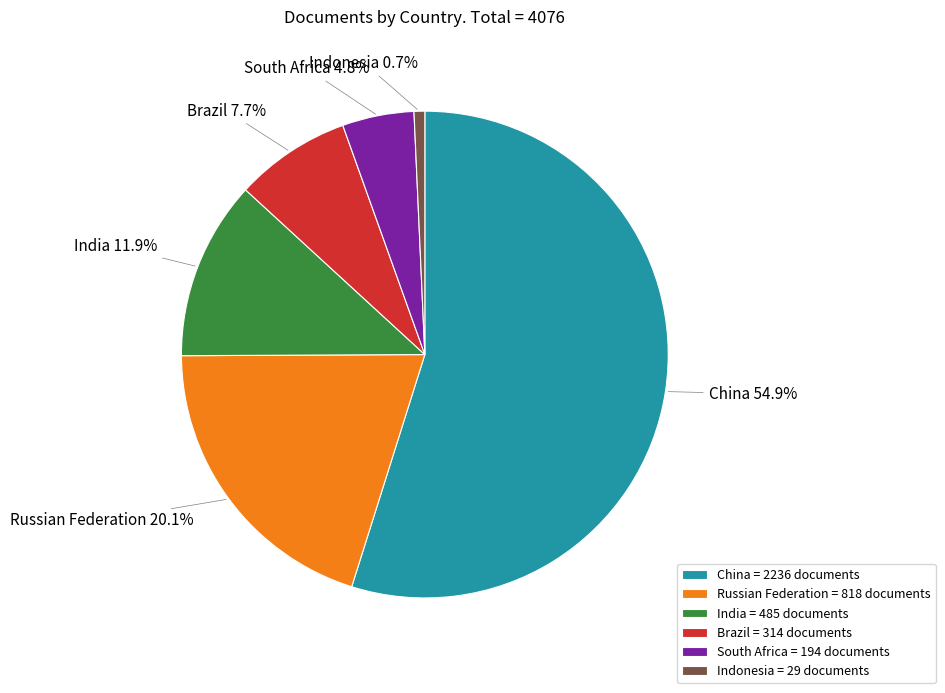

Approximately how many times larger is the value at Brazil compared to India?

0.6